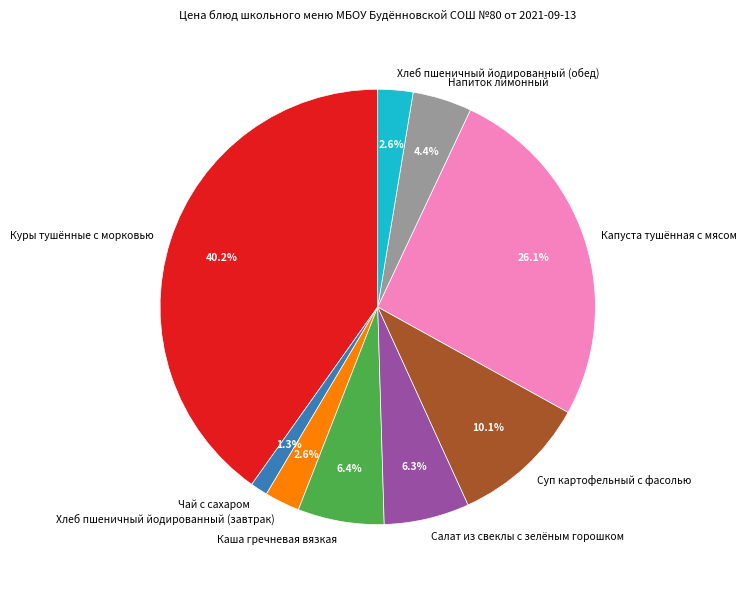

Is there any slice that represents more than half of the pie?

No